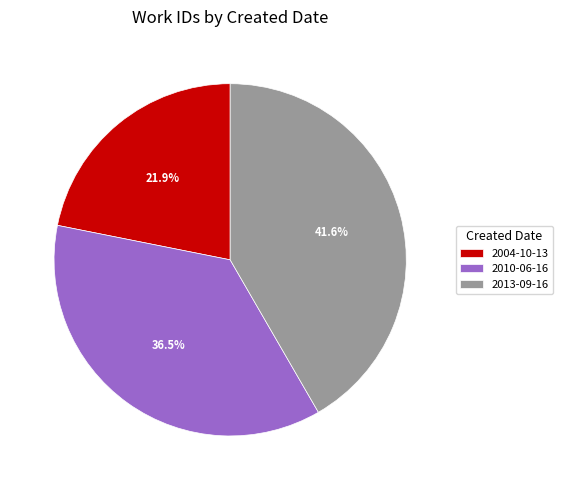

Does 2004-10-13 account for over 50% of the chart?

No